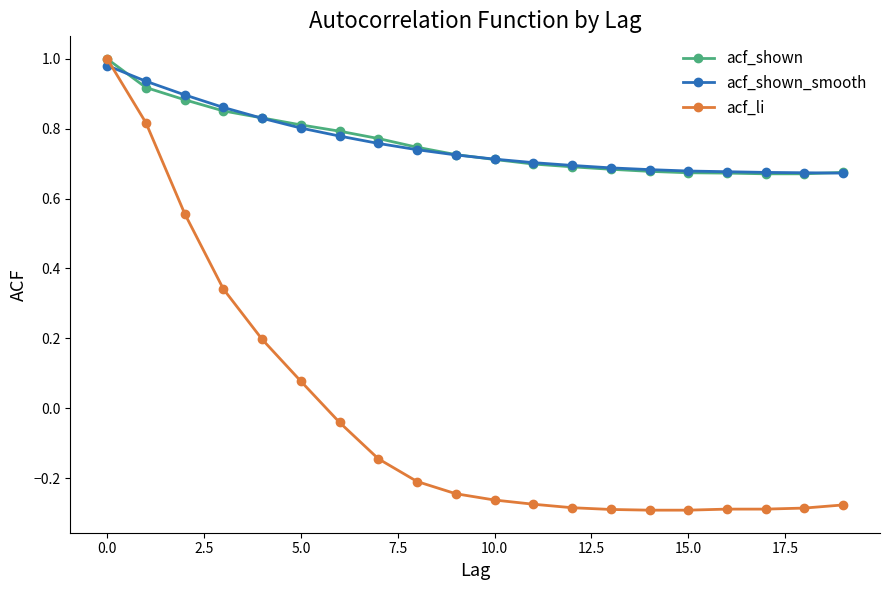

Which series has the widest spread of values?

acf_li